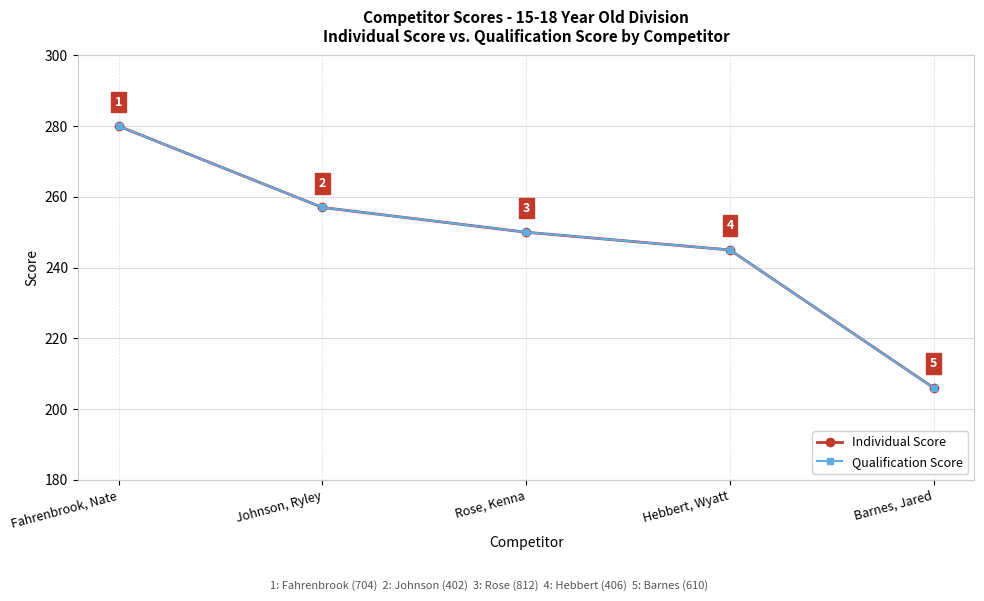

Is this an area chart (filled region under the line)?

No